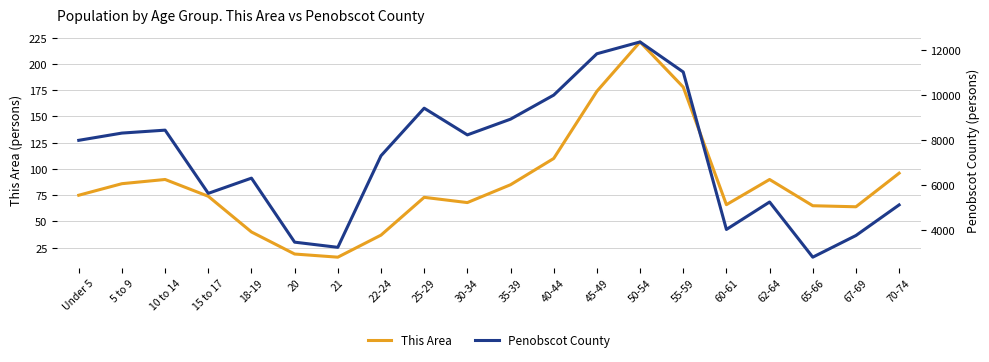

How many distinct data groups are displayed?

2